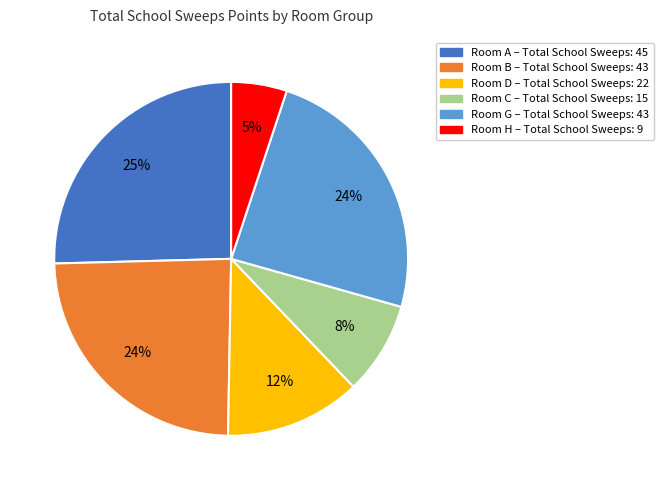

To the nearest percent, what is the average slice percentage?

17%